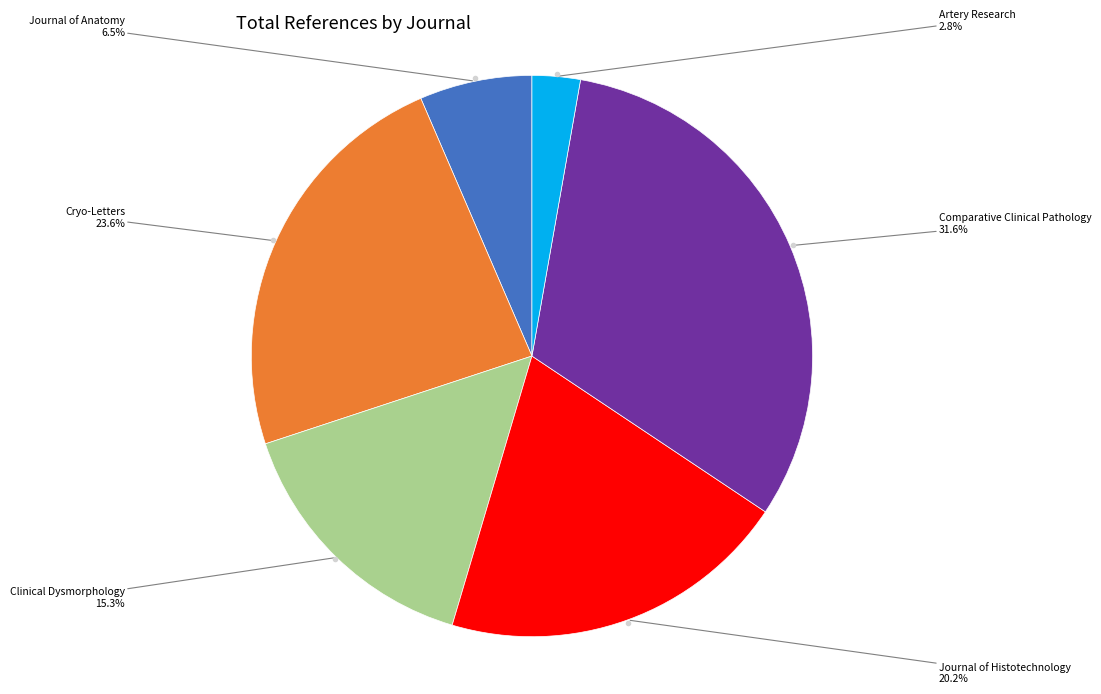

Is there a majority slice in this chart?

No